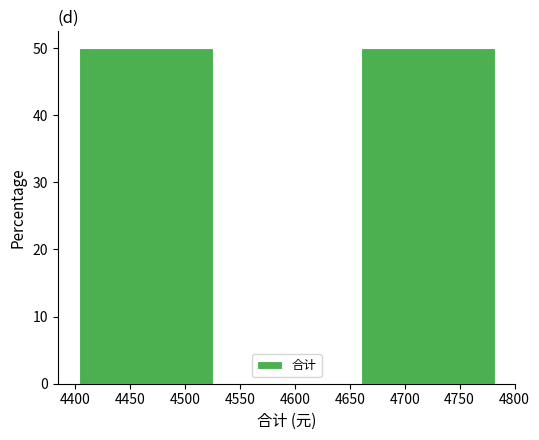

Reading left to right, transcribe this chart: for each bar, give the range it covers on the x-axis and its height. Neither the bar edges nor the heights are printed on the chart, so give them approximately, as read against the axes.

4400 to 4530: 50
4530 to 4655: 0
4655 to 4785: 50